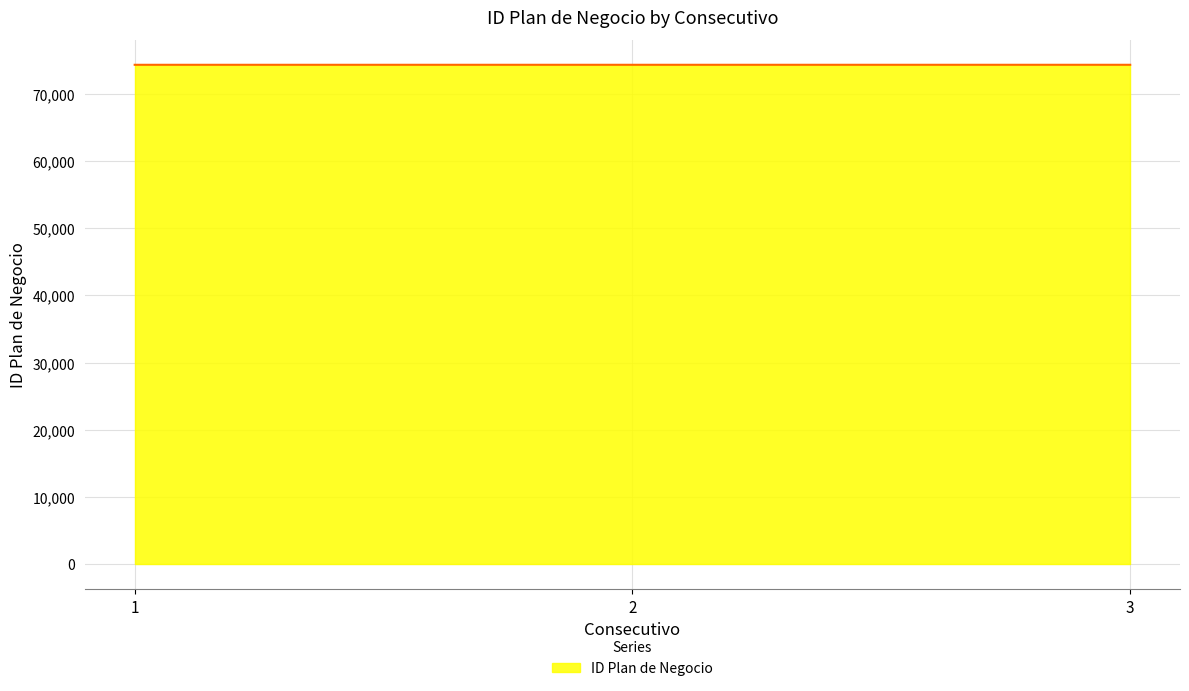

What is the value of the 3rd point from the left?

74331